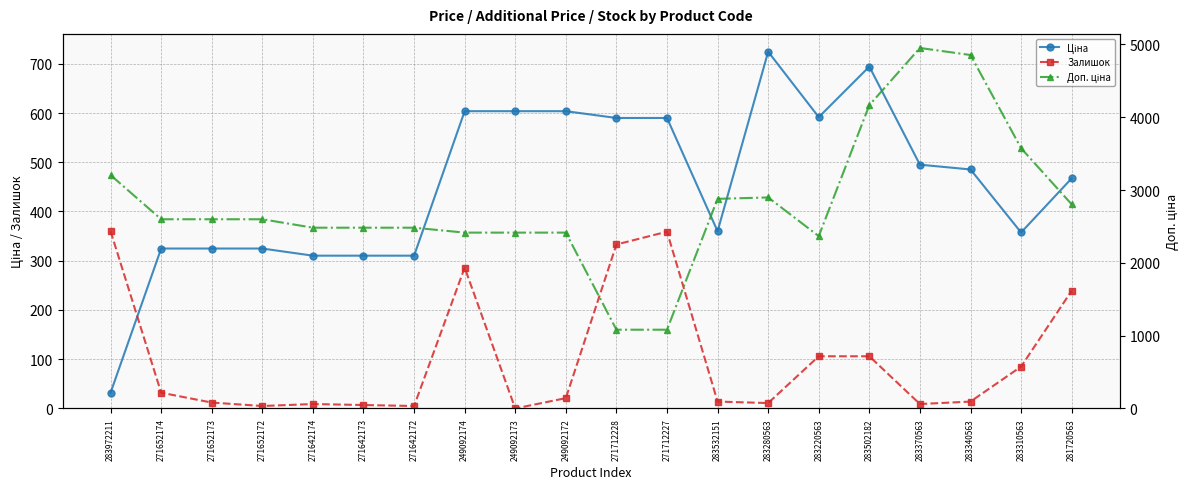

Reading left to right, extract all data points from this chart.

Ціна: 32.0	324.8	324.8	324.8	310.3	310.3	310.3	603.7	603.7	603.7	589.9	589.9	359.9	724.5	591.6	694.3	495.0	485.4	357.4	467.3
Залишок: 360.0	32.0	12.0	5.0	9.0	7.0	5.0	286.0	0.0	21.0	333.0	359.0	14.0	11.0	106.0	106.0	9.0	14.0	85.0	239.0
Доп. ціна: 3205.0	2598.3	2598.3	2598.3	2482.4	2482.4	2482.4	2414.8	2414.8	2414.8	1081.7	1081.7	2878.8	2897.8	2366.5	4165.6	4950.4	4853.8	3573.9	2803.6